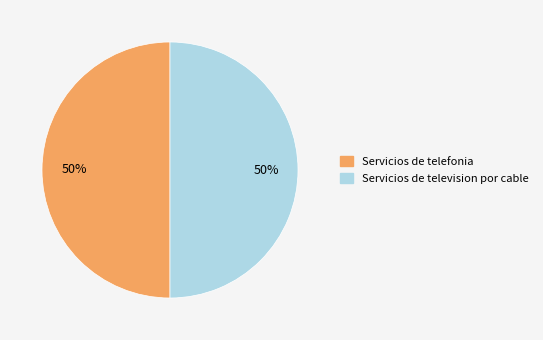

Do Servicios de television por cable and Servicios de telefonia together represent more than half of the pie?

Yes